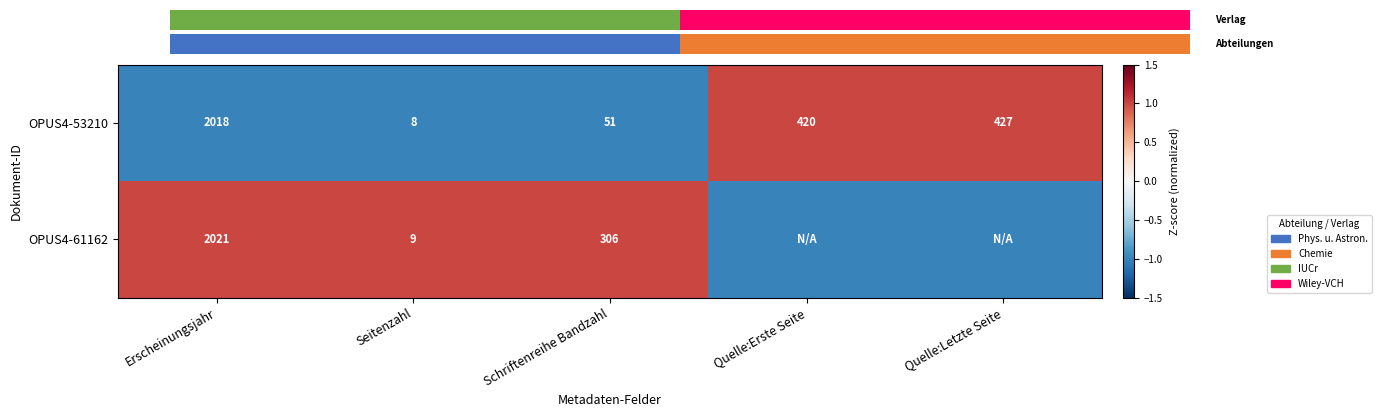

Is the value of OPUS4-61162 at Schriftenreihe Bandzahl greater than the value of OPUS4-53210 at Seitenzahl?

Yes